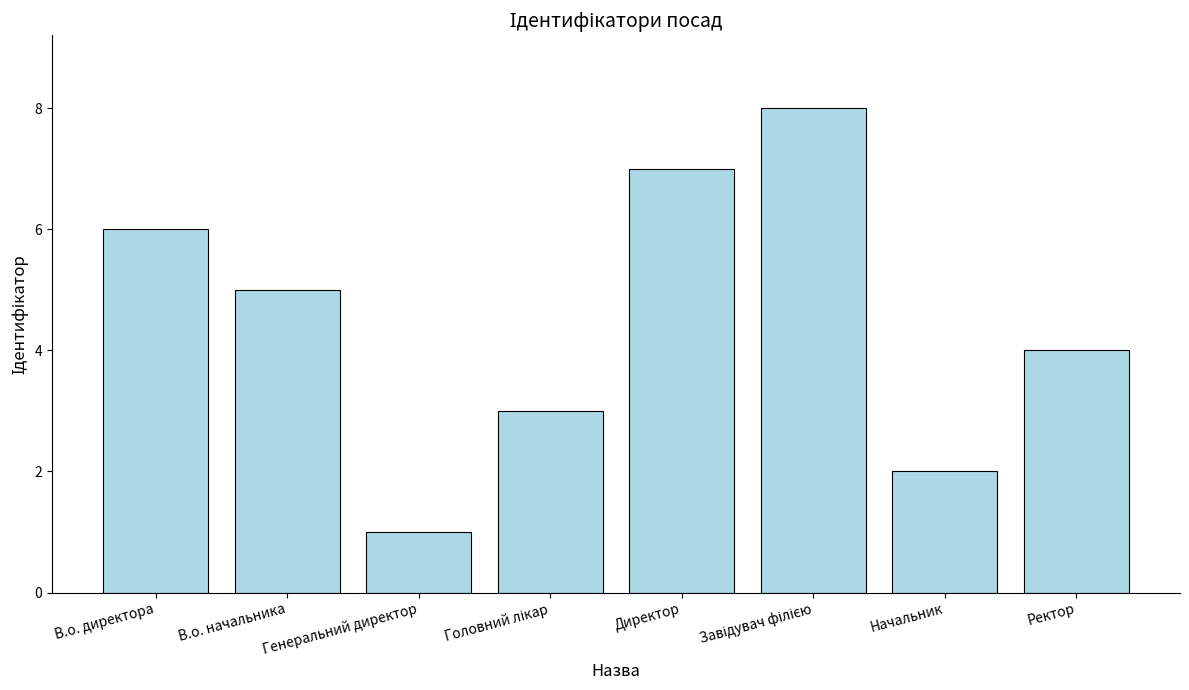

Where does the data first go above 5?

В.о. директора